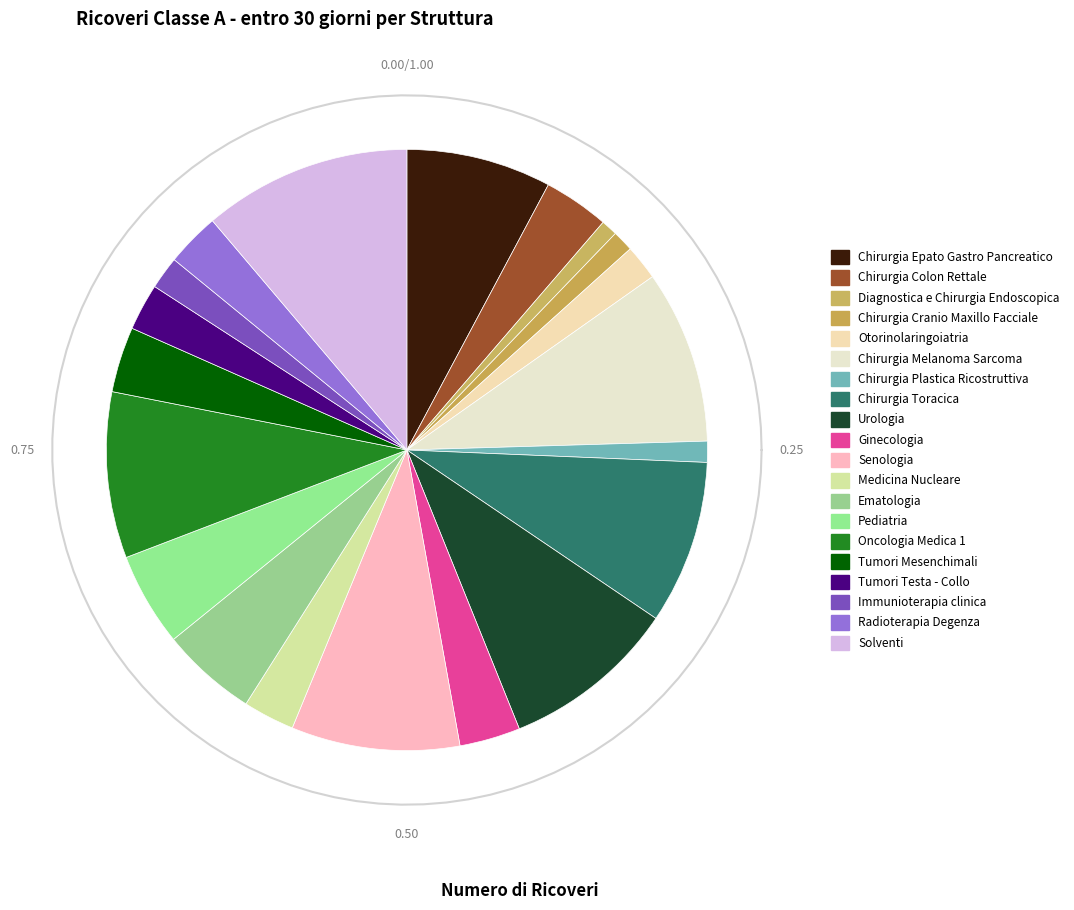

To the nearest percent, what is the difference between the Immunioterapia clinica and Chirurgia Melanoma Sarcoma slice percentages?

8%